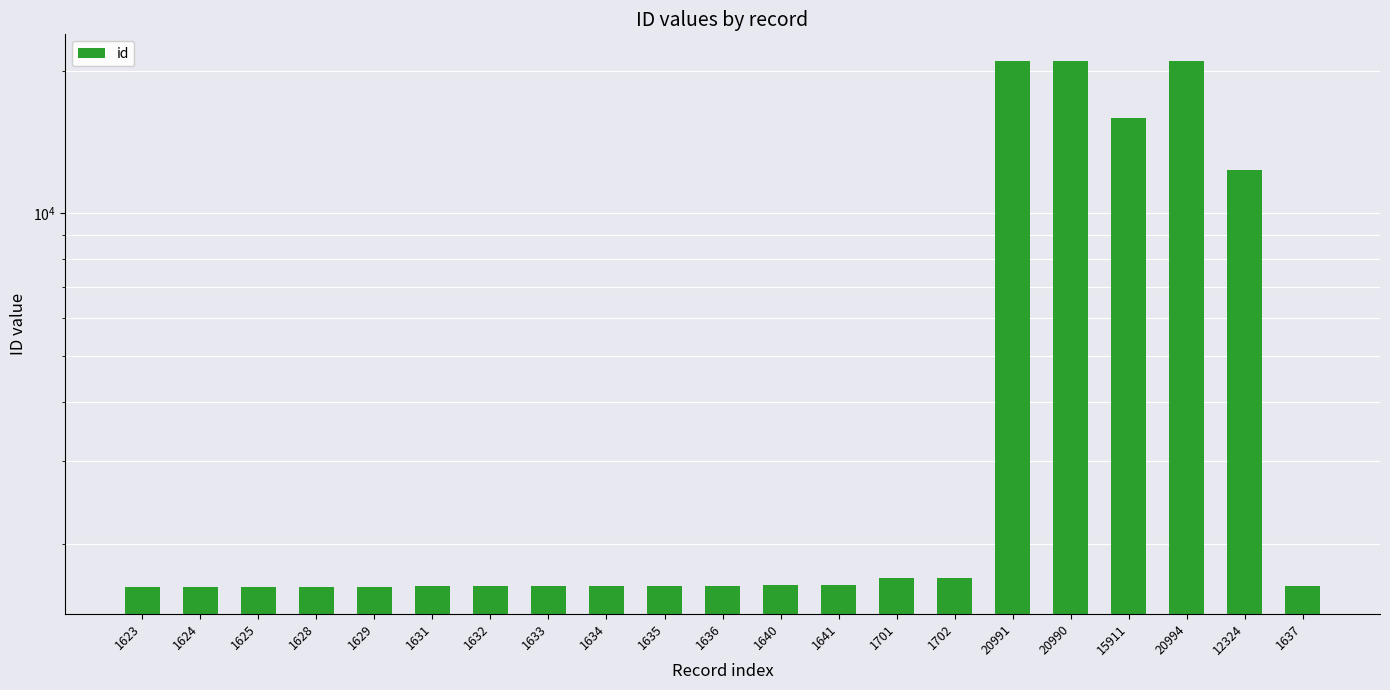

Which label corresponds to the smallest value in the chart?

1623